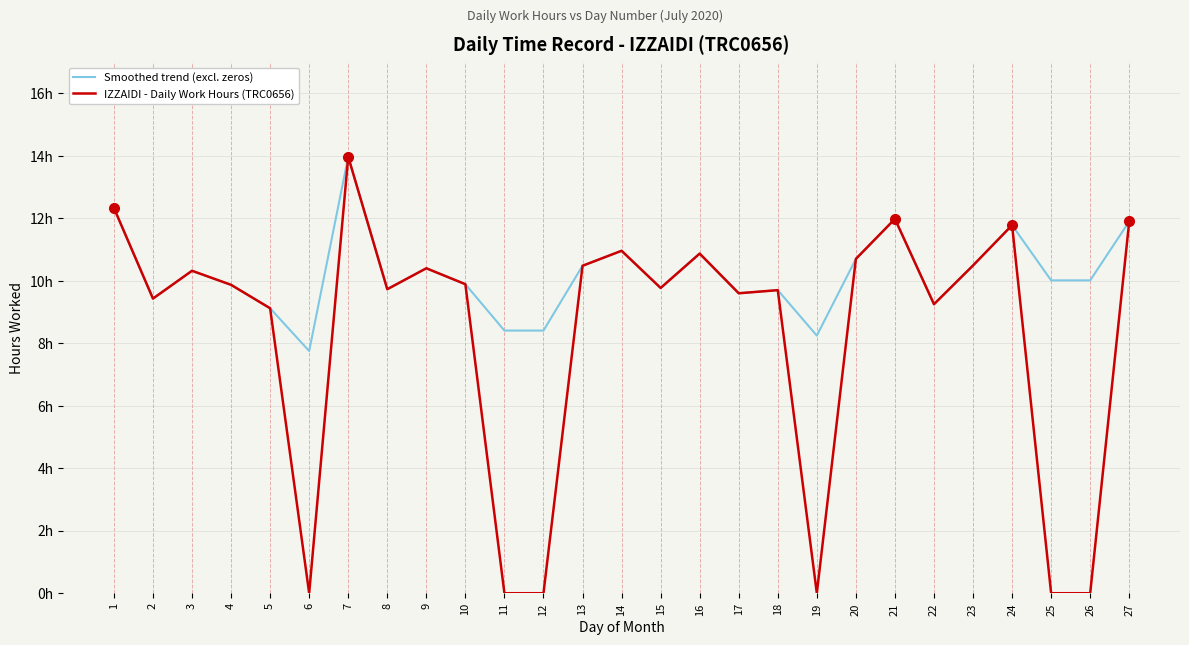

Where is Smoothed trend (excl. zeros) nearest to the value 10?

25